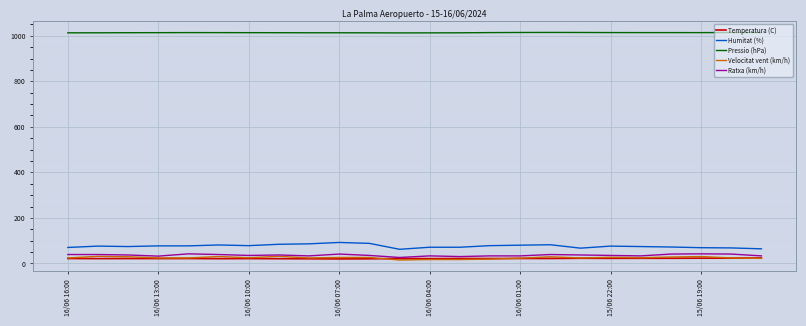

Which series has the widest spread of values?

Humitat (%)